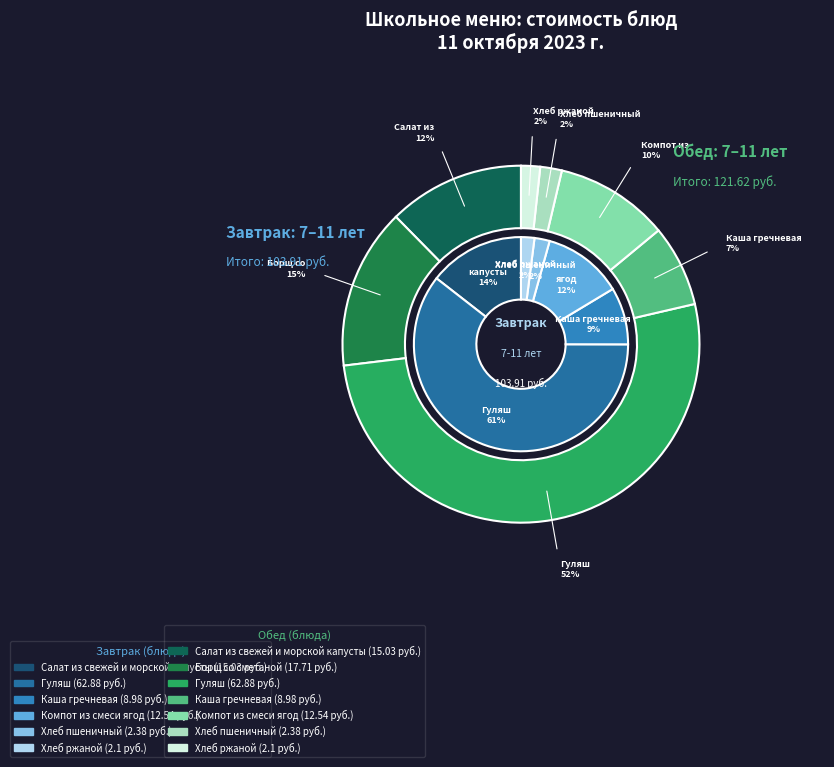

Combined, what portion of the pie is Компот из смеси ягод and Салат из свежей и морской капусты?

26.5%